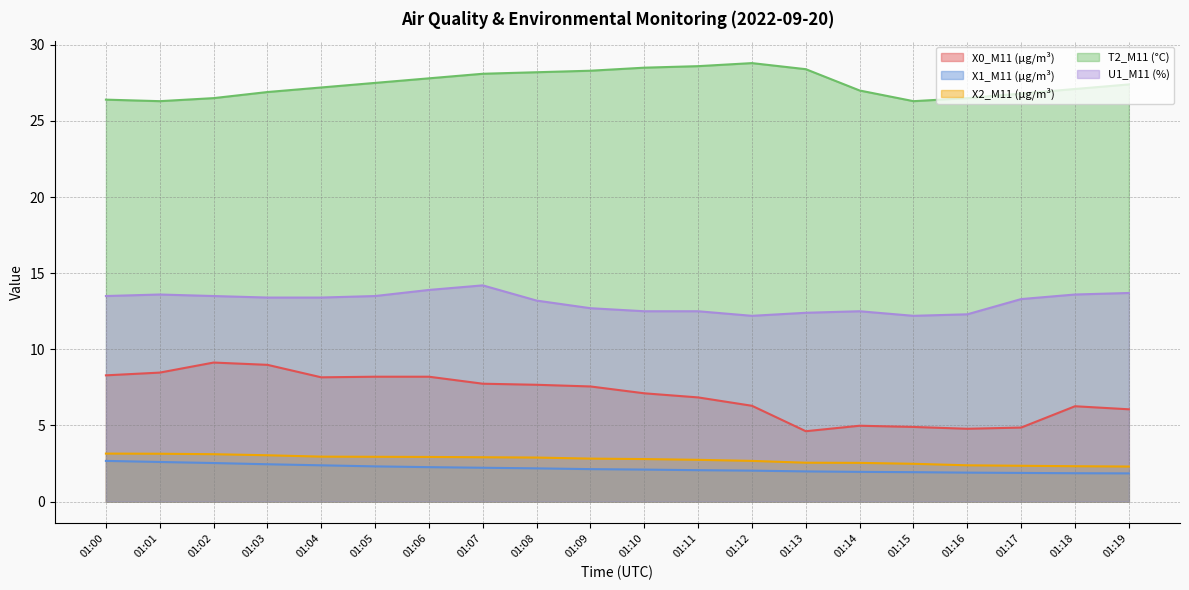

How many interior local valleys does the X0_M11 (μg/m³) series have?

3